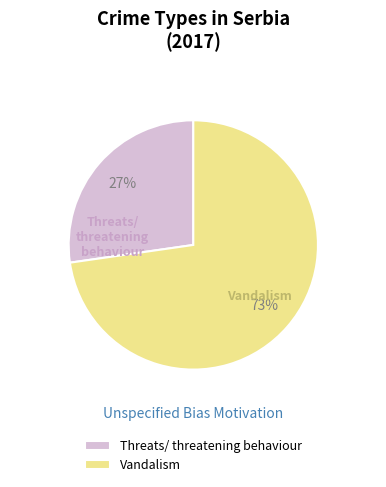

How many segments does this pie chart have?

2